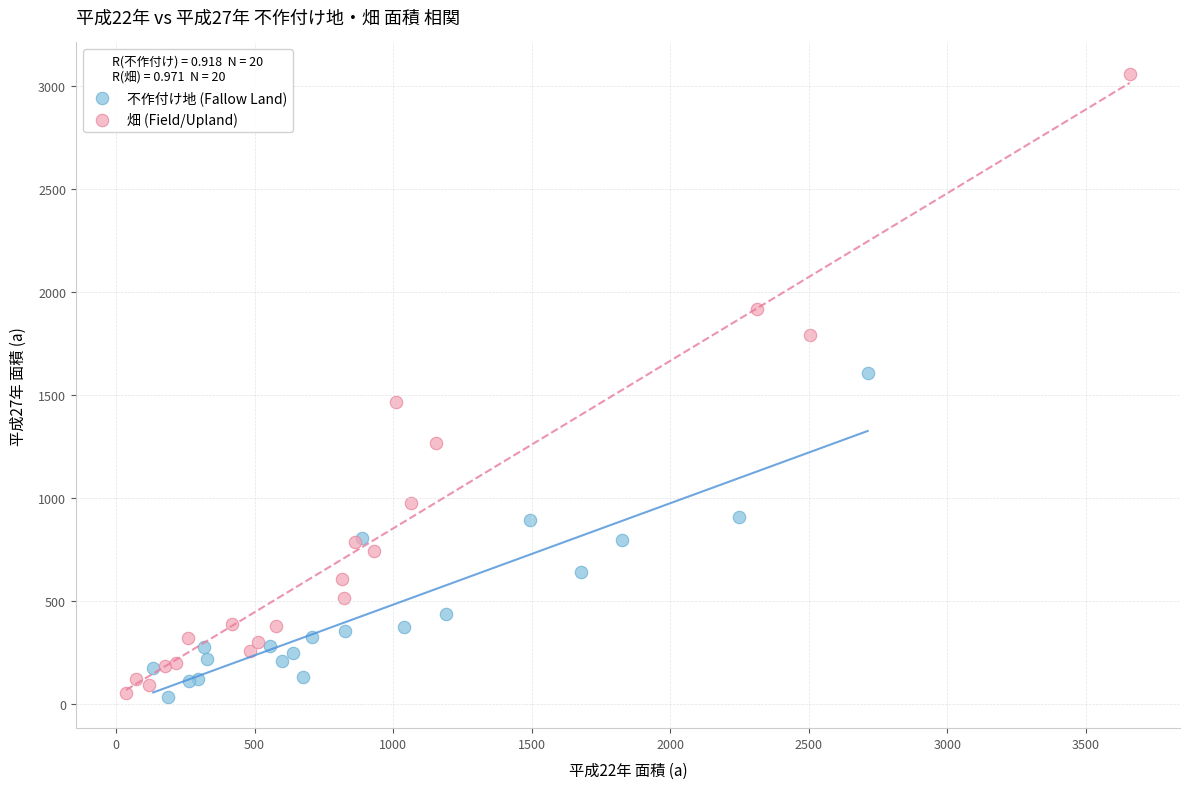

Which series reaches the maximum Y coordinate?

畑 (Field/Upland)